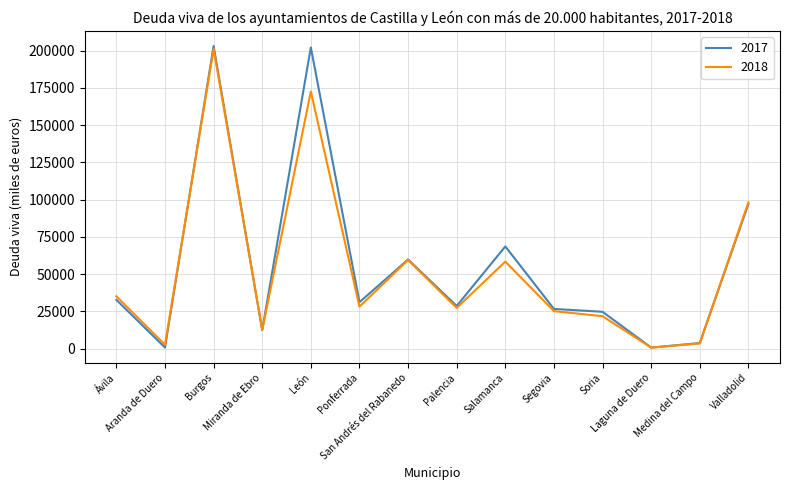

At which category does 2017 reach its first local peak?

Burgos